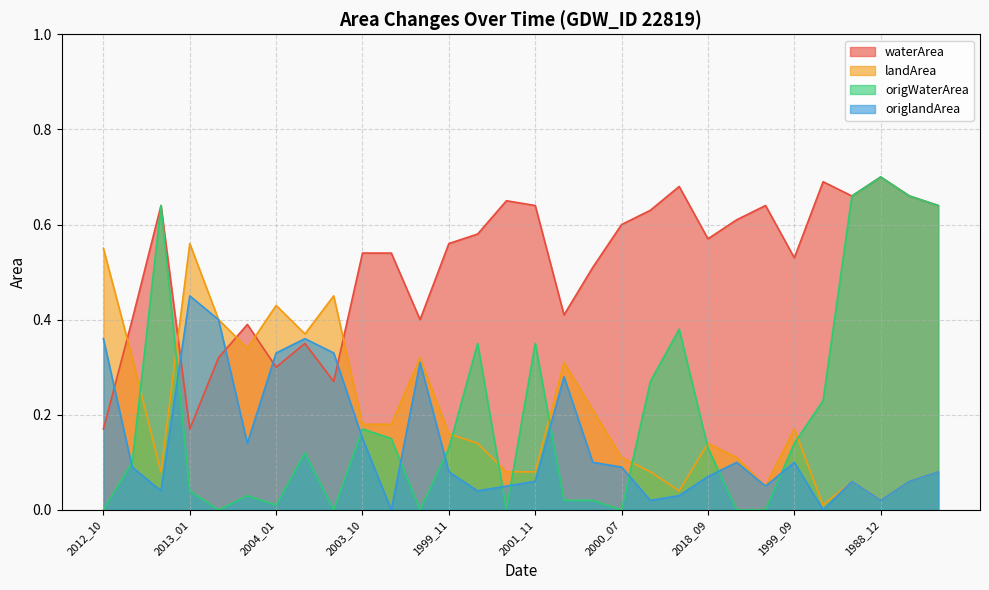

What is the label of the 27th point from the right?

2013_01